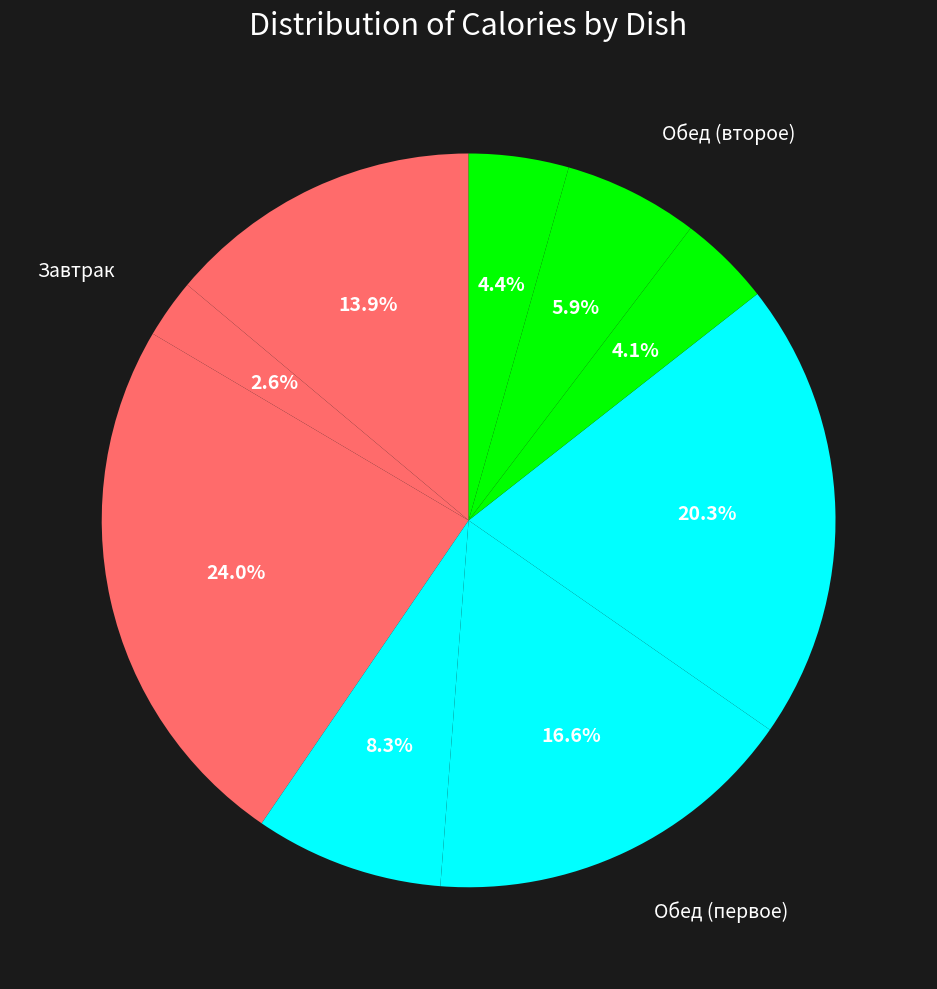

How many slices are in this pie chart?

9